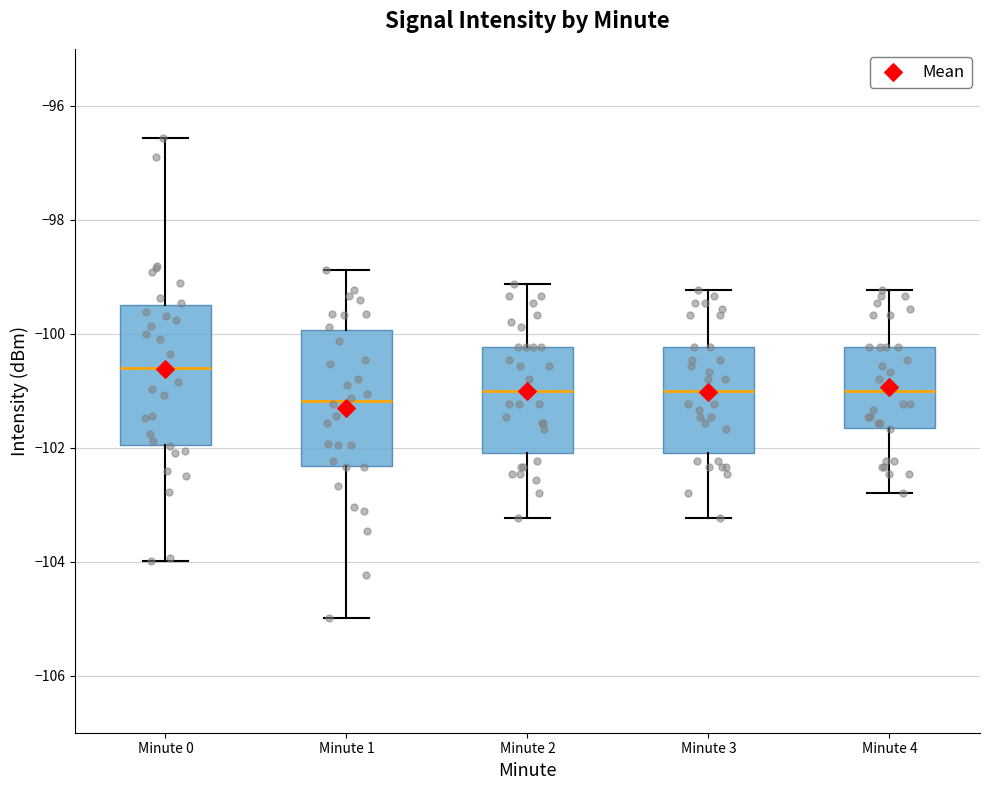

Where is the upper edge of the box for Minute 1 on the y-axis? The values are not printed on the chart, so give them approximately, as read against the axis.

-100.0